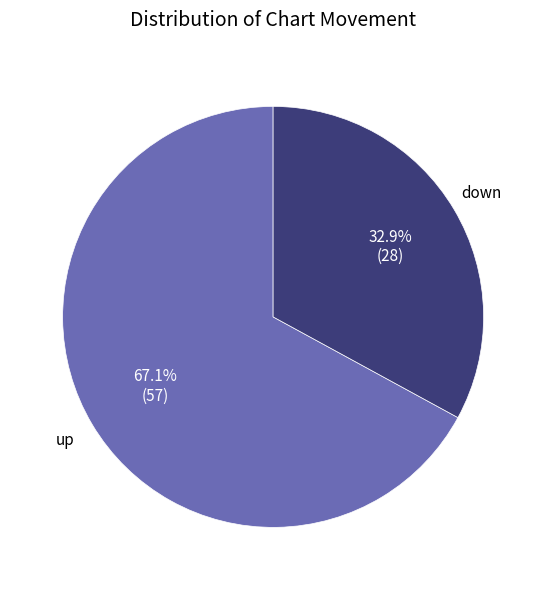

Rank the categories by value from lowest to highest.

down, up